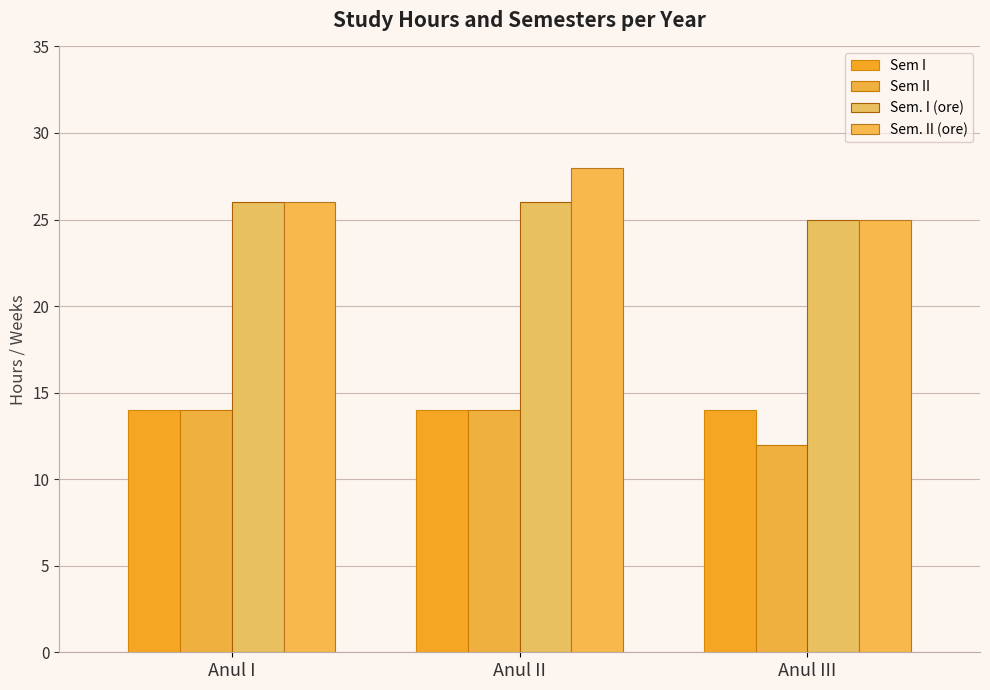

What is the lowest value of the Sem. II (ore) series?

25